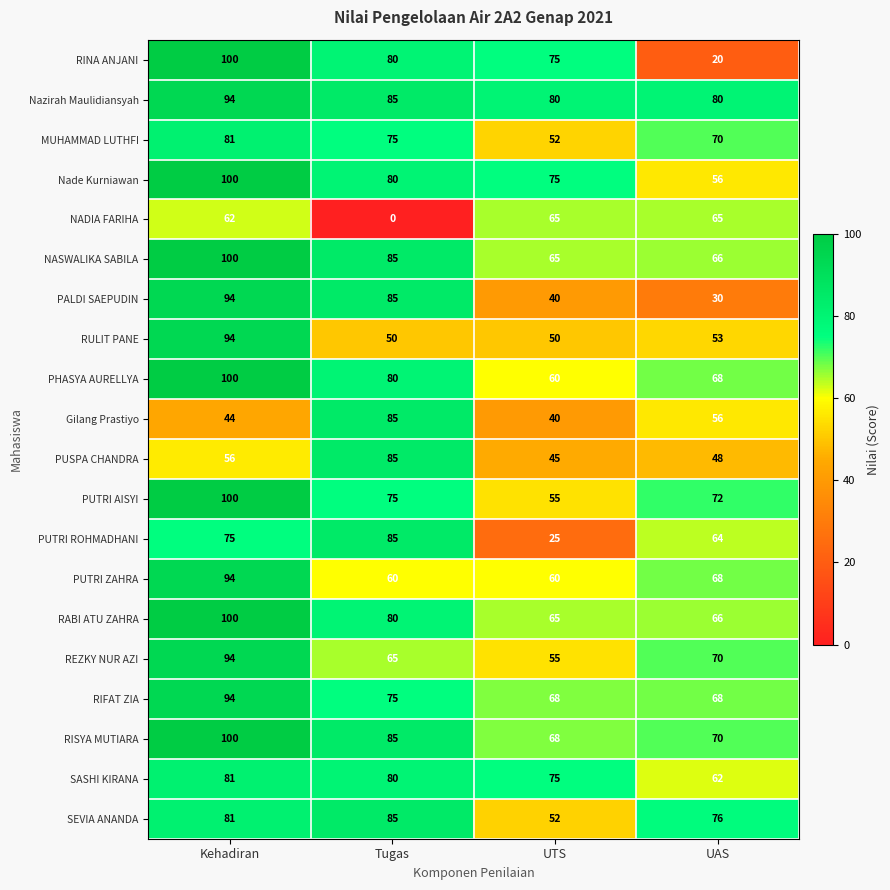

List the labels in order of REZKY NUR AZI value, largest first.

Kehadiran, UAS, Tugas, UTS